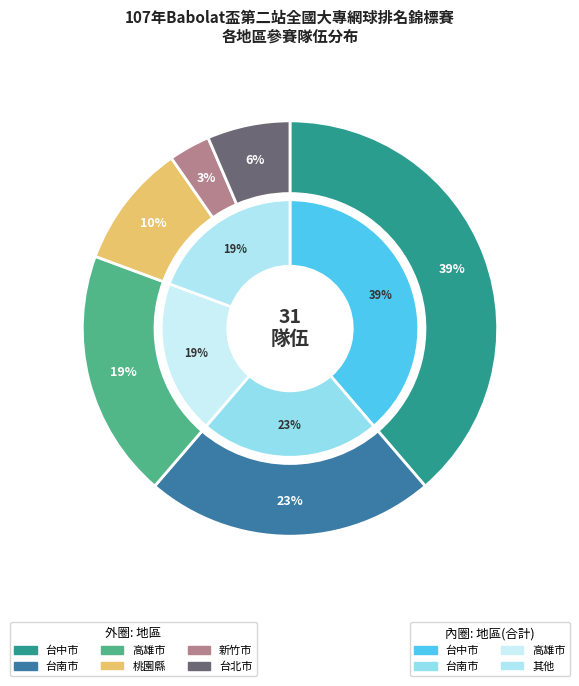

To the nearest percent, what is the combined percentage of 高雄市 and 新竹市?

23%